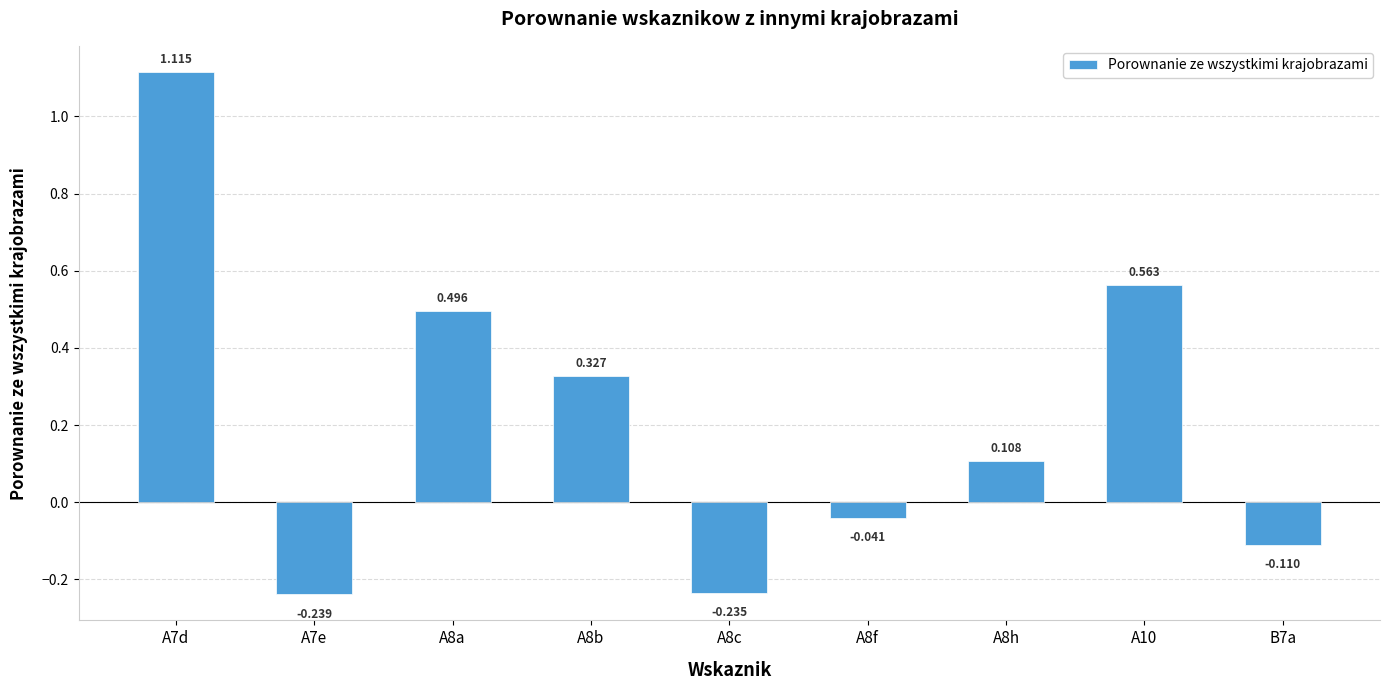

List the labels in order of value, smallest first.

A7e, A8c, B7a, A8f, A8h, A8b, A8a, A10, A7d